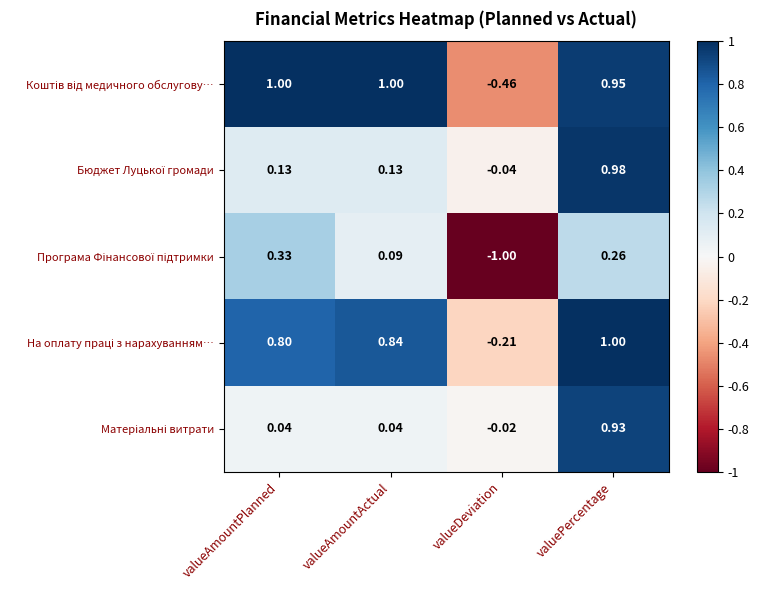

At which category does the chart reach its minimum across all series?

valueDeviation